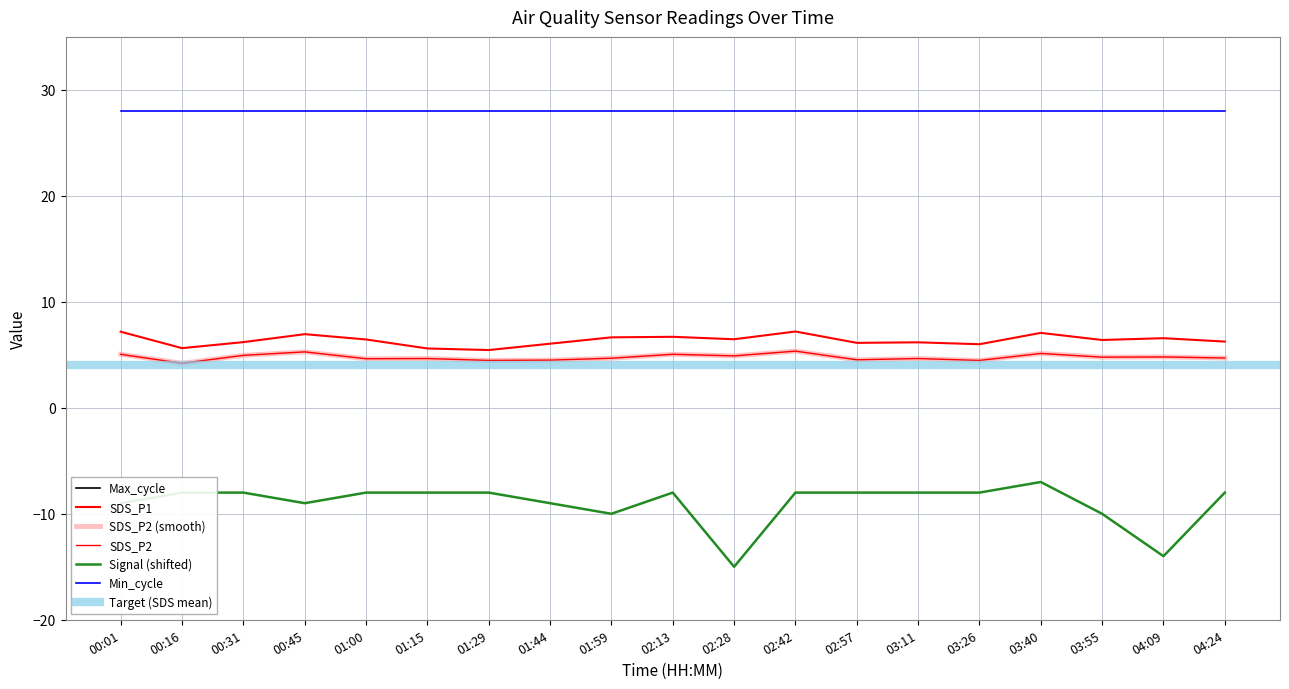

Which category has the lowest value in the SDS_P1 series?

01:29